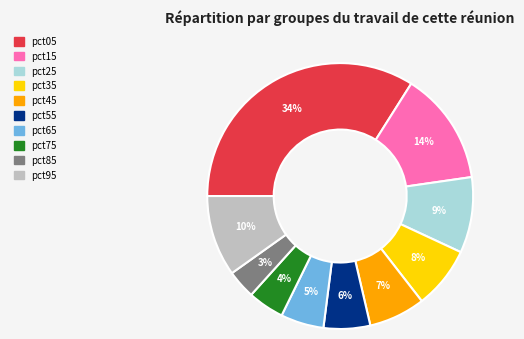

To the nearest percent, what is the average slice percentage?

10%